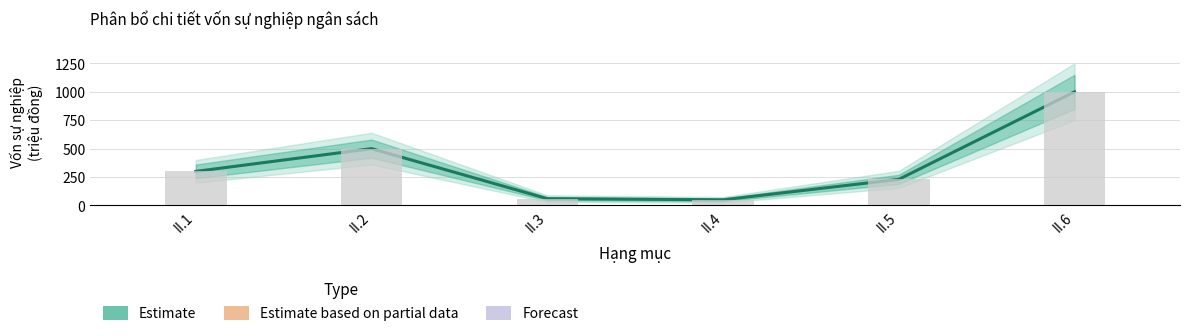

Between II.4 and II.1, which is larger?

II.1